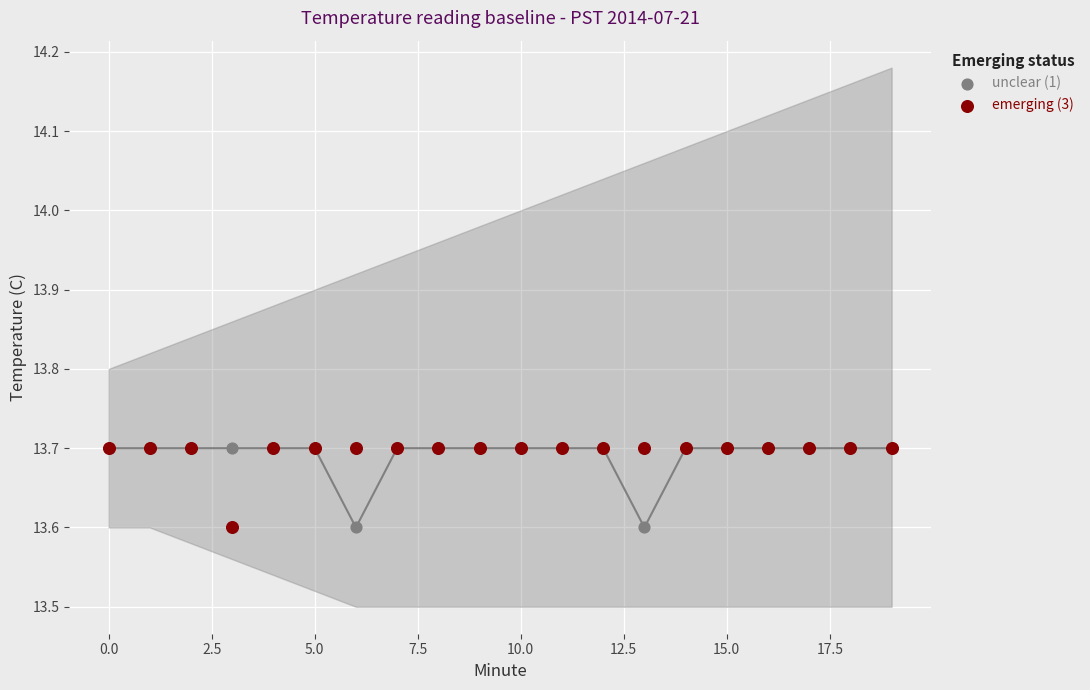

Which series has the widest spread of Y values?

unclear (1)